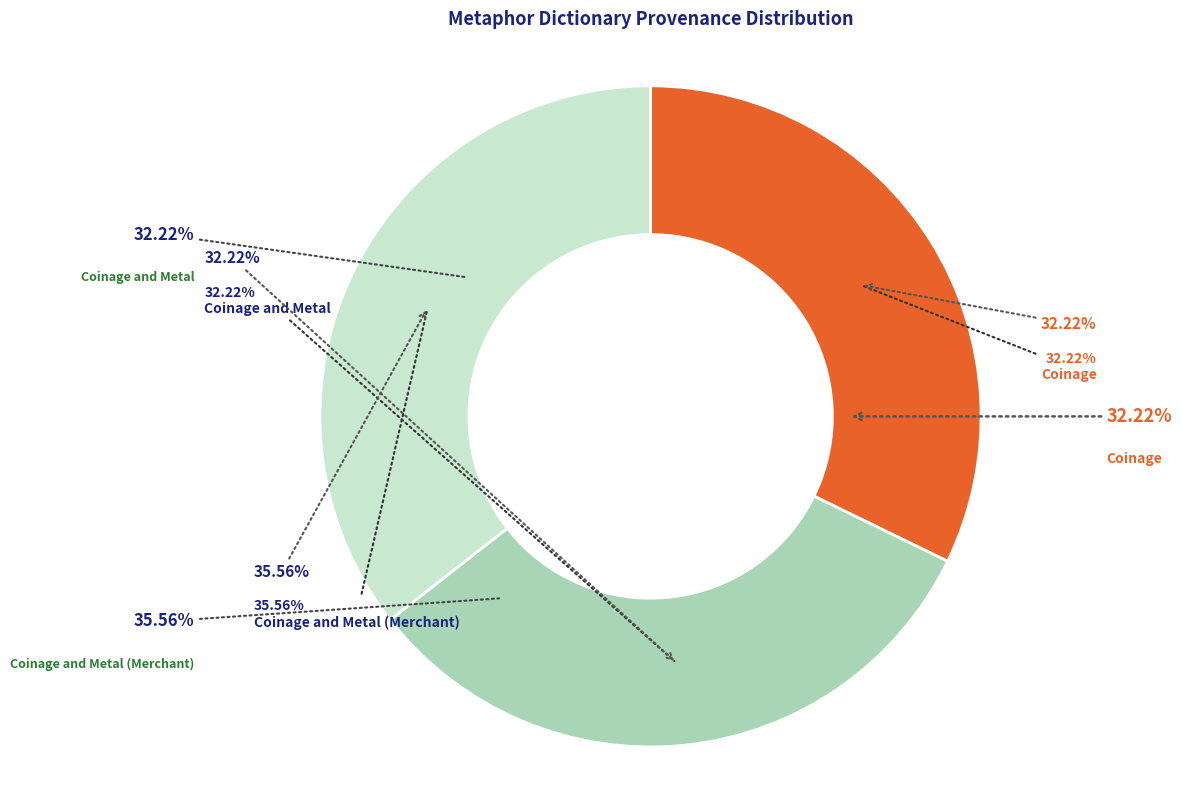

True or false: Coinage accounts for 32% of the total.

True